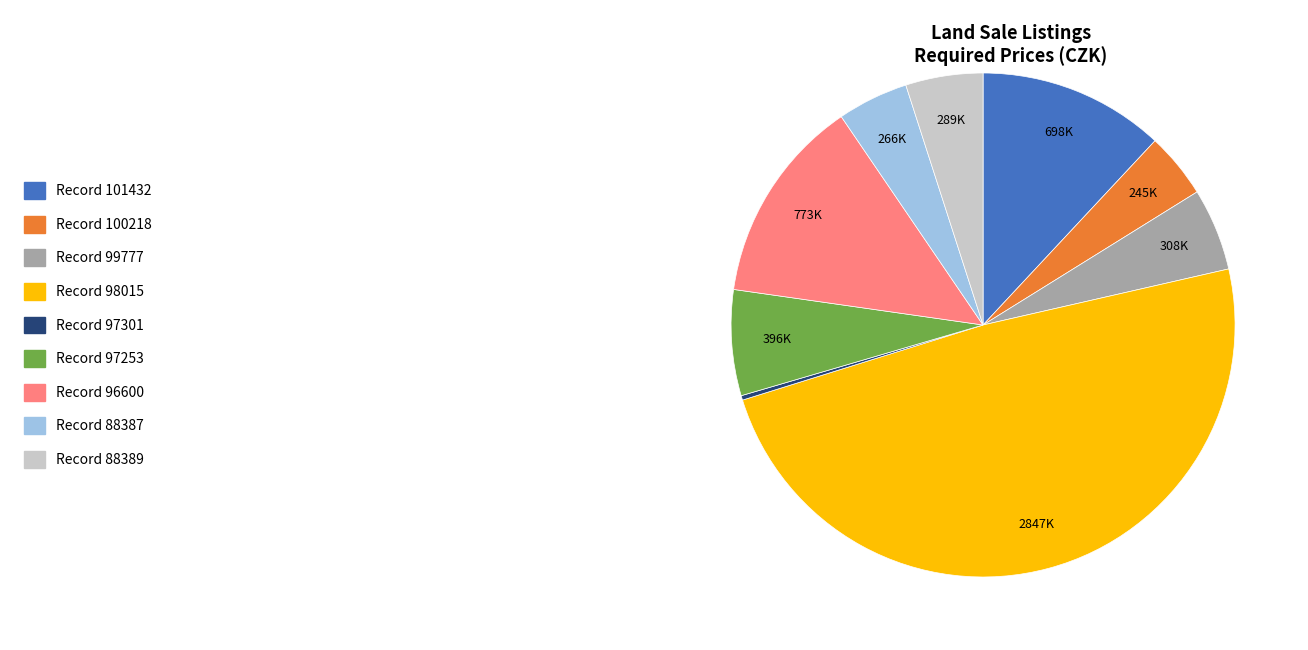

Combined, do Record 96600 and Record 97301 account for over 50%?

No